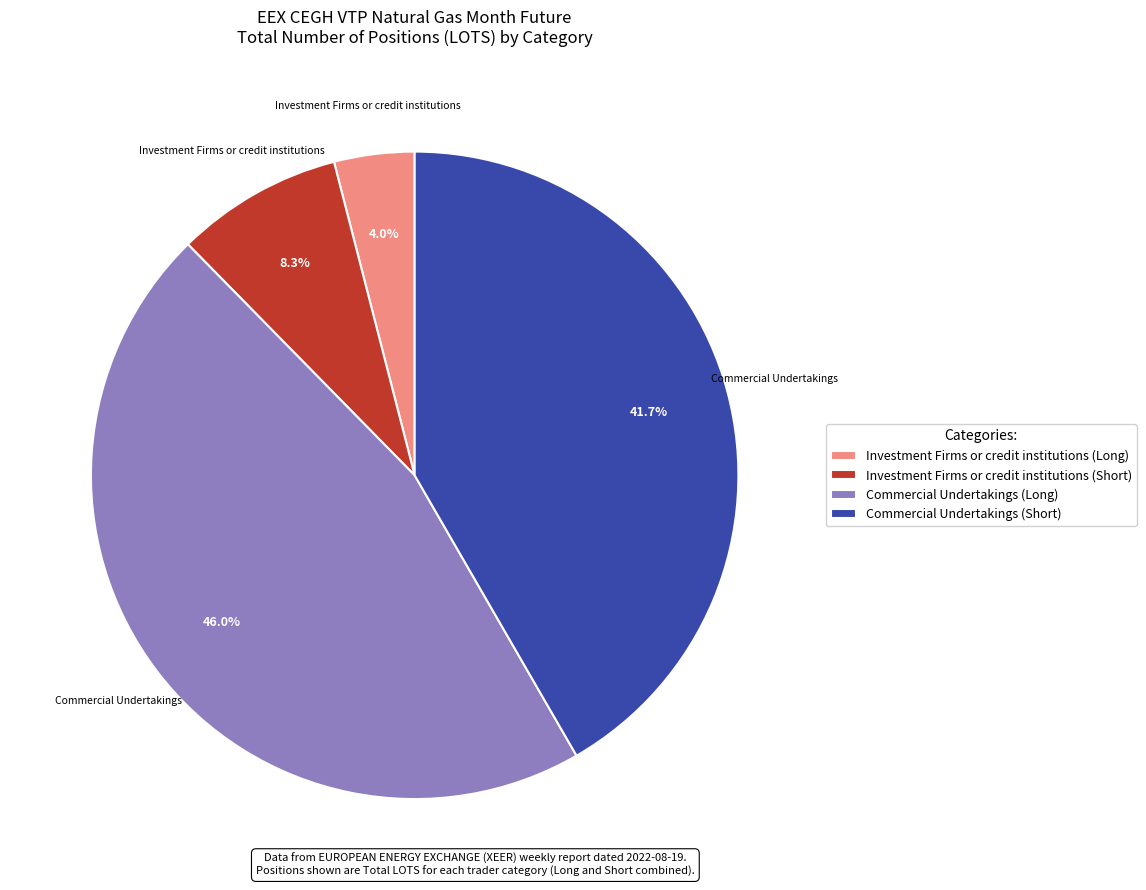

Does Commercial Undertakings (Long) account for over 50% of the chart?

No